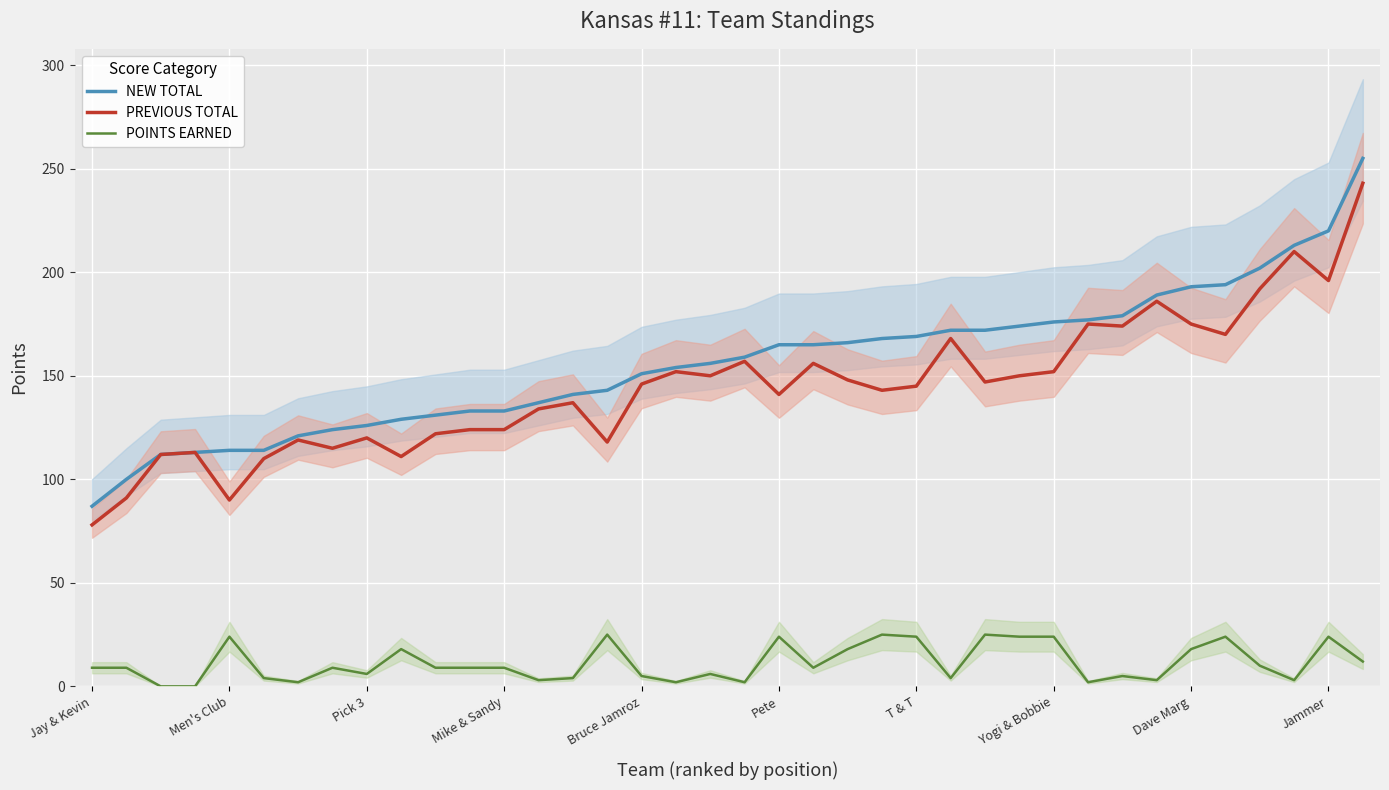

What is the lowest value of the NEW TOTAL series?

87